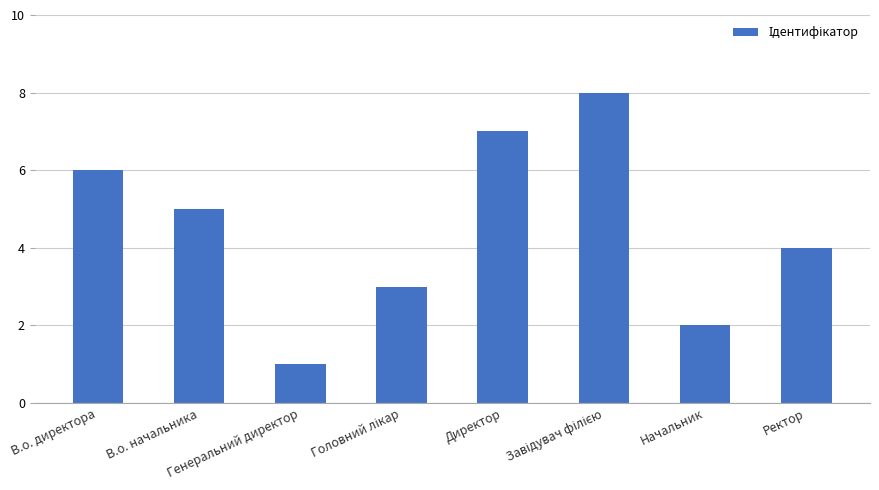

Where is the data nearest to the value 4?

Ректор